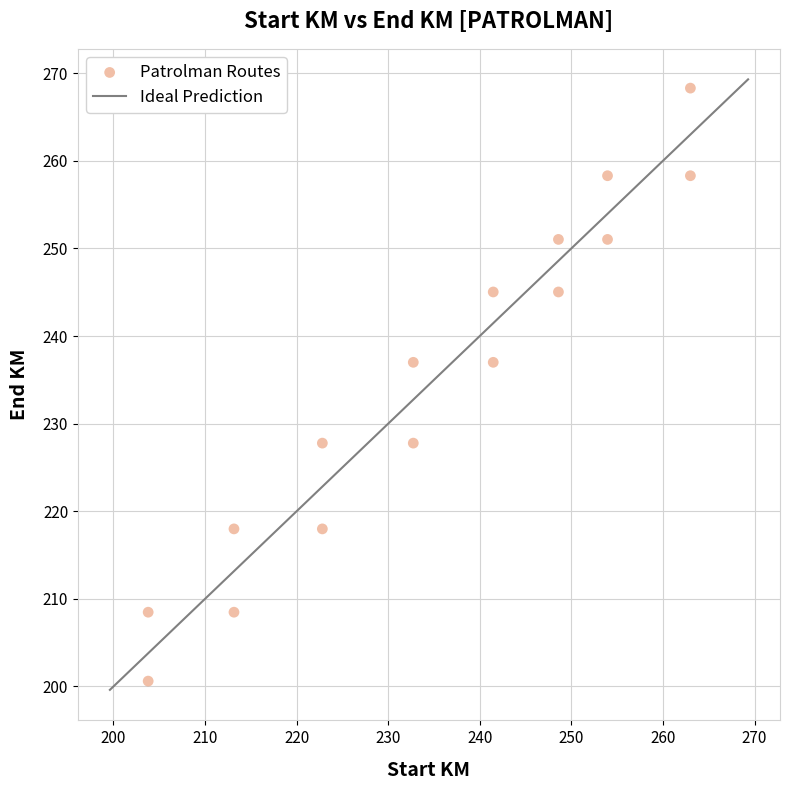

What is the range of Y values (max minus min)?

67.7